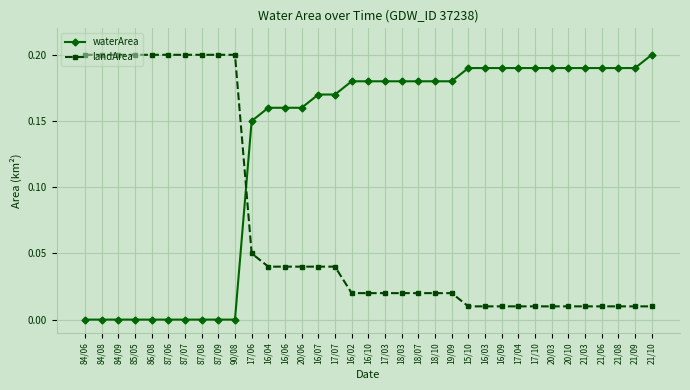

Which series has the largest total across all categories?

waterArea